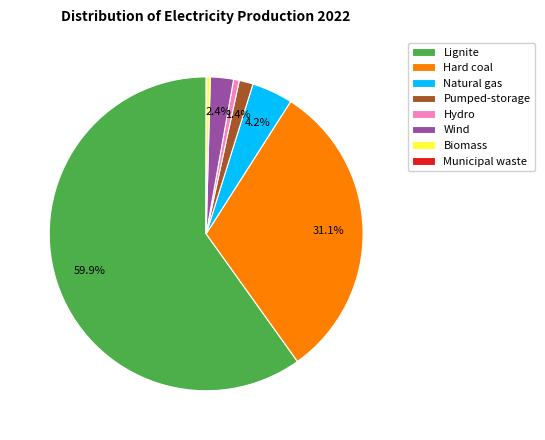

Does Lignite account for over 50% of the chart?

Yes